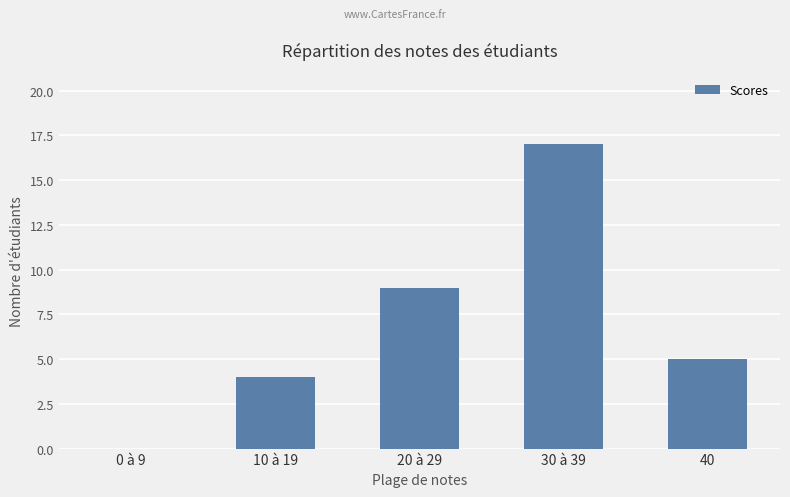

Is it true that the value at 20 à 29 is 12?

False